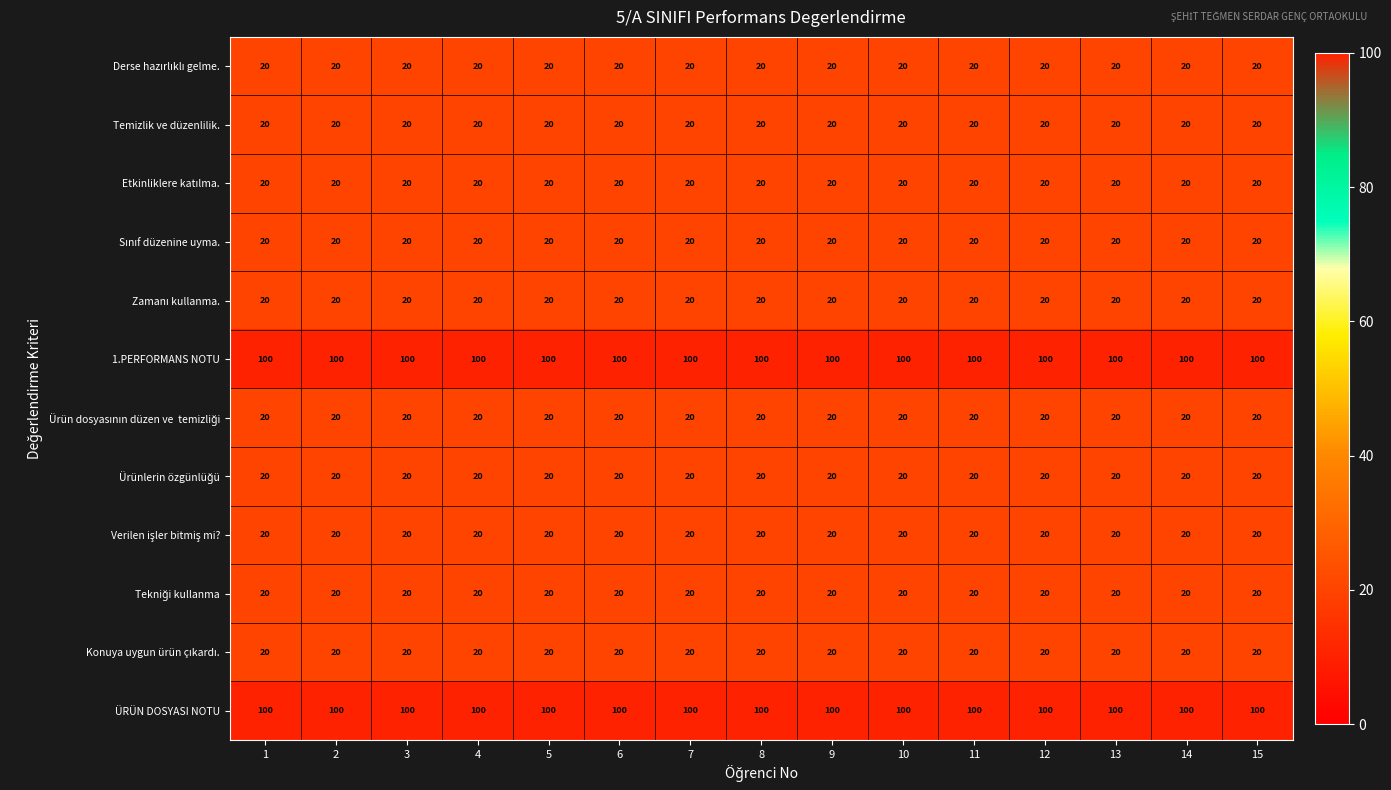

What is the sum of the Temizlik ve düzenlilik. values at 2 and 7?

40